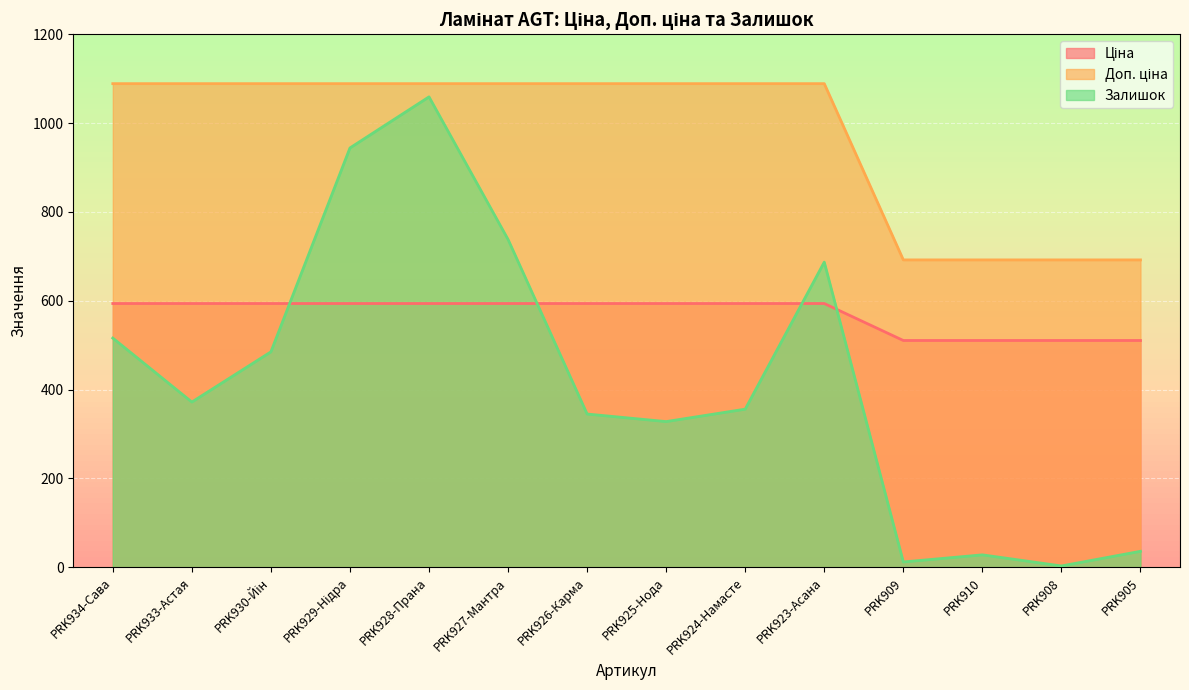

What is the average value of the Доп. ціна series?

975.4